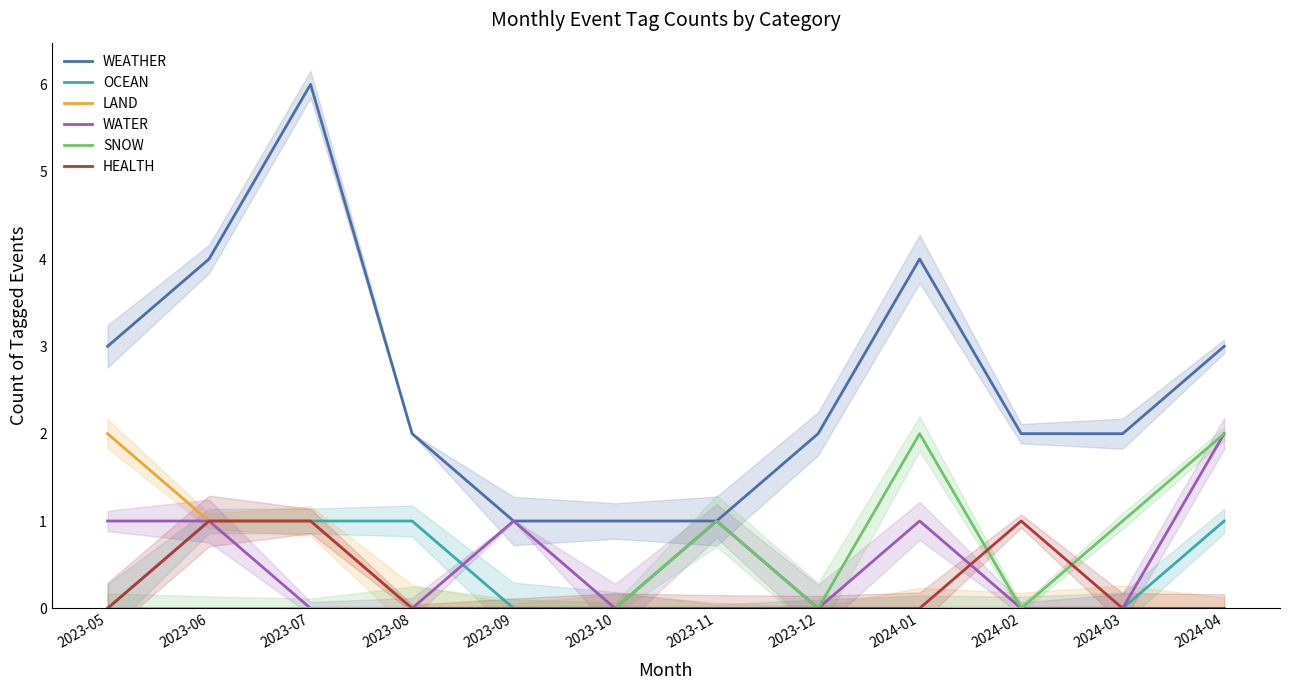

Reading left to right, what are all the values shown in this chart?

WEATHER: 3	4	6	2	1	1	1	2	4	2	2	3
OCEAN: 0	1	1	1	0	0	0	0	0	0	0	1
LAND: 2	1	1	0	0	0	0	0	0	0	0	0
WATER: 1	1	0	0	1	0	1	0	1	0	0	2
SNOW: 0	0	0	0	0	0	1	0	2	0	1	2
HEALTH: 0	1	1	0	0	0	0	0	0	1	0	0